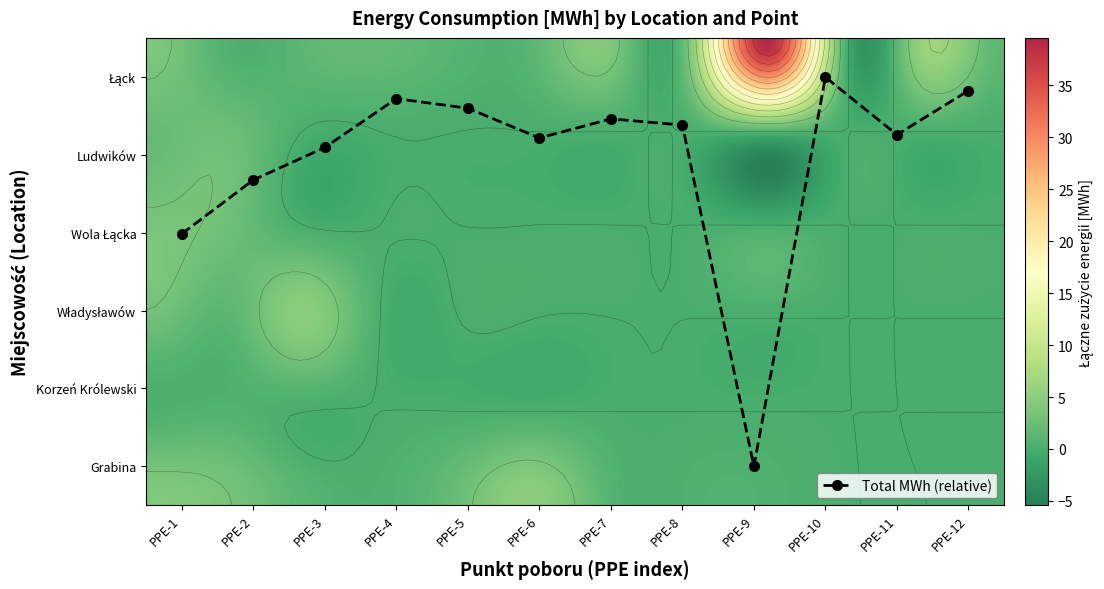

What is the spread (max minus min) of values at PPE-5?

2.4